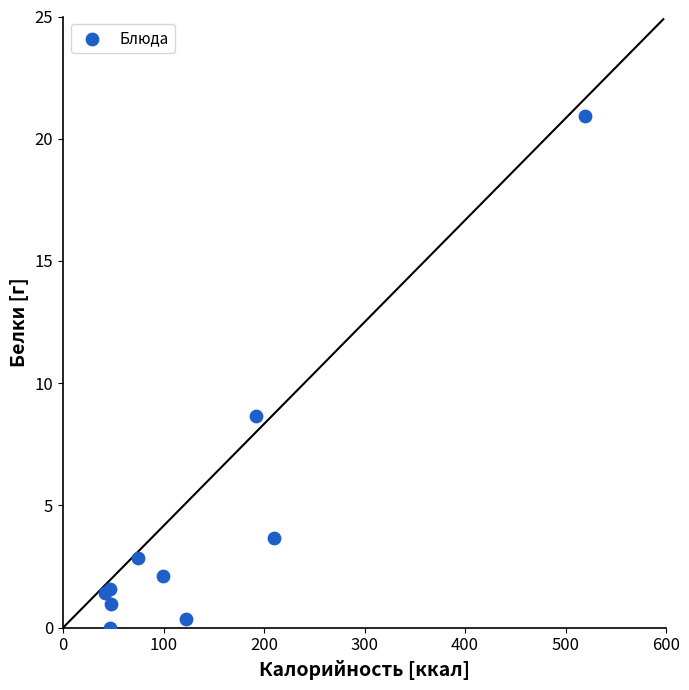

What Y value in the scatter plot is closest to 10?

8.7